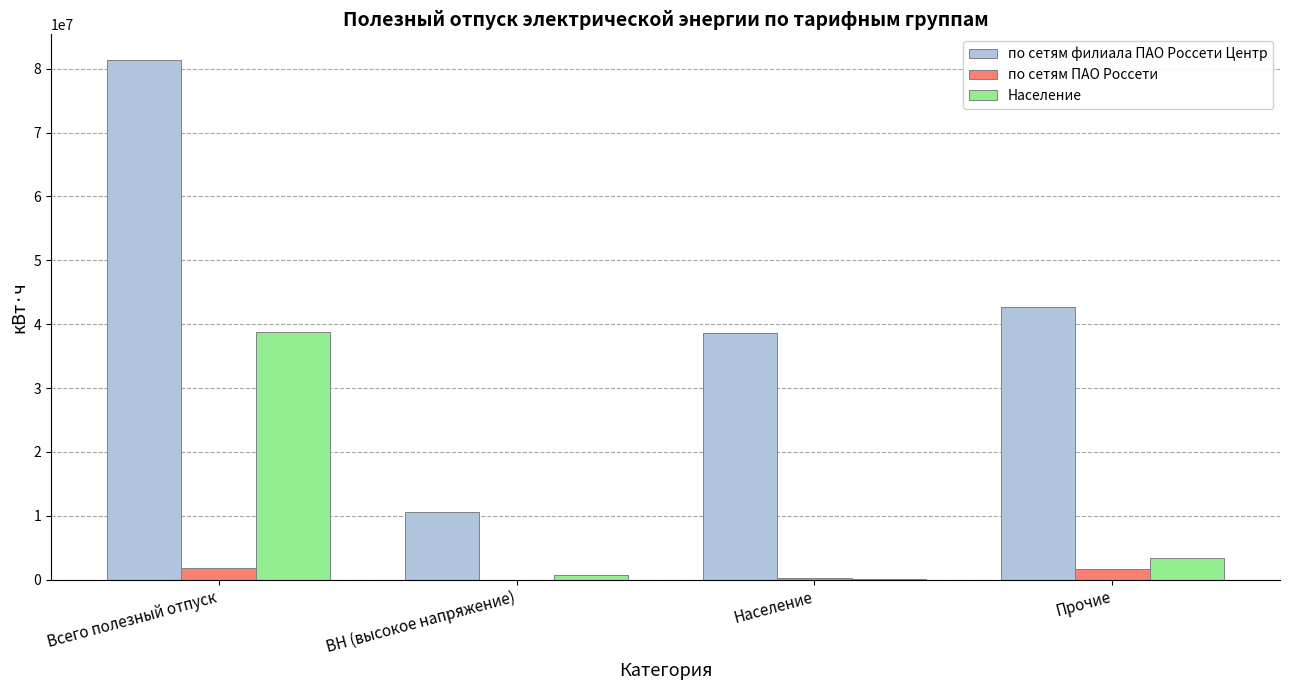

At which category is the sum across all series the highest?

Всего полезный отпуск